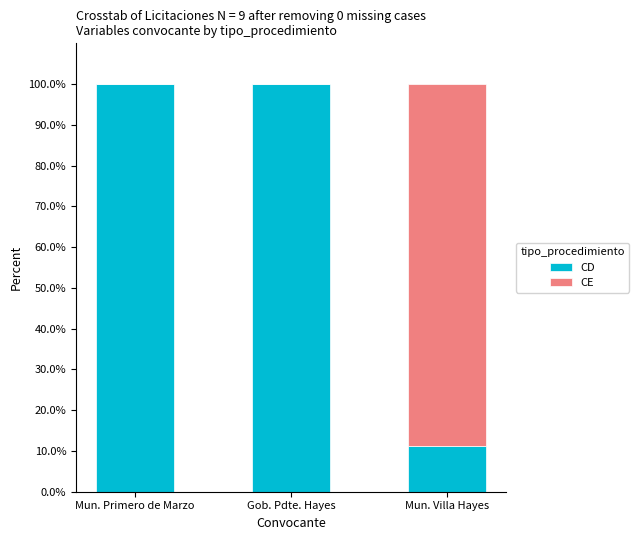

What is the total value across all series at Gob. Pdte. Hayes?

100.0